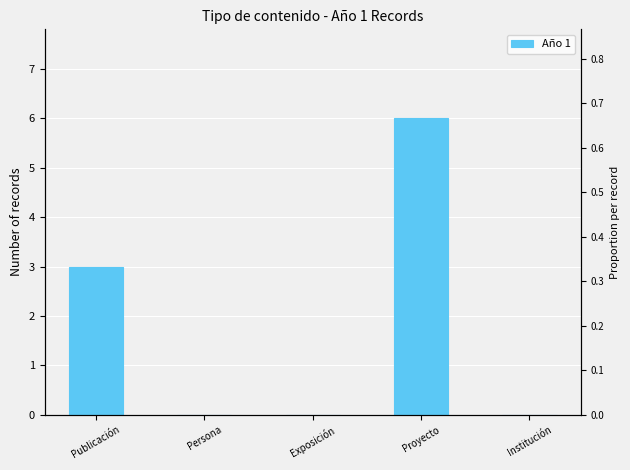

Rank the categories by value from highest to lowest.

Proyecto, Publicación, Persona, Exposición, Institución